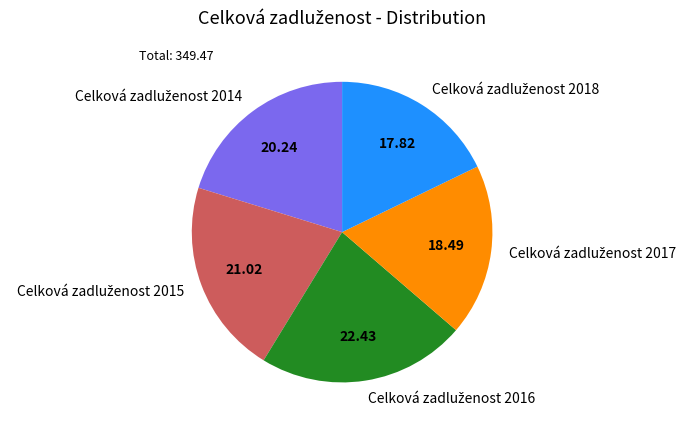

Is there any slice that represents more than half of the pie?

No